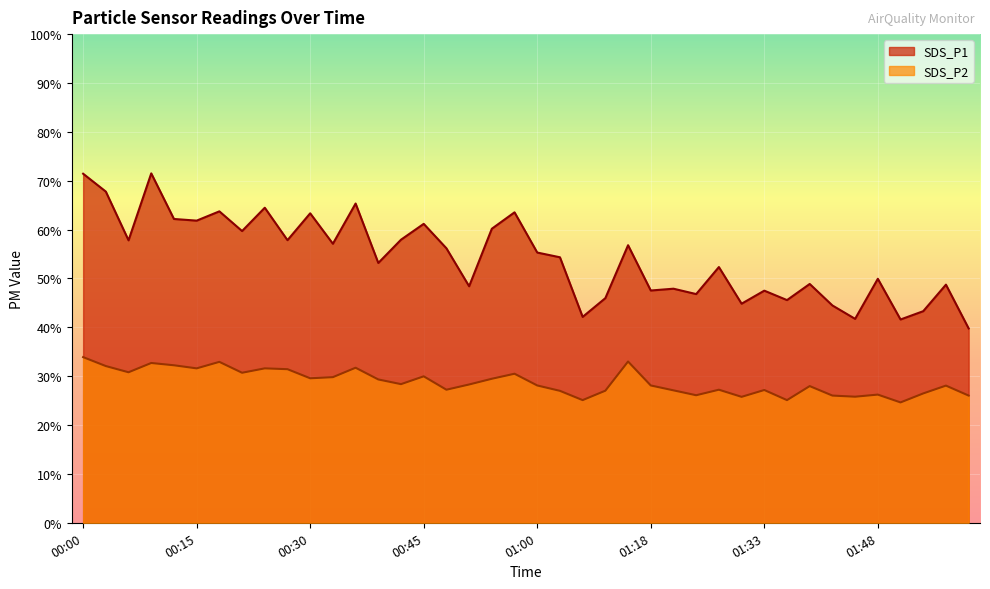

True or false: SDS_P2 has a value of 53.9 at 00:03.

False